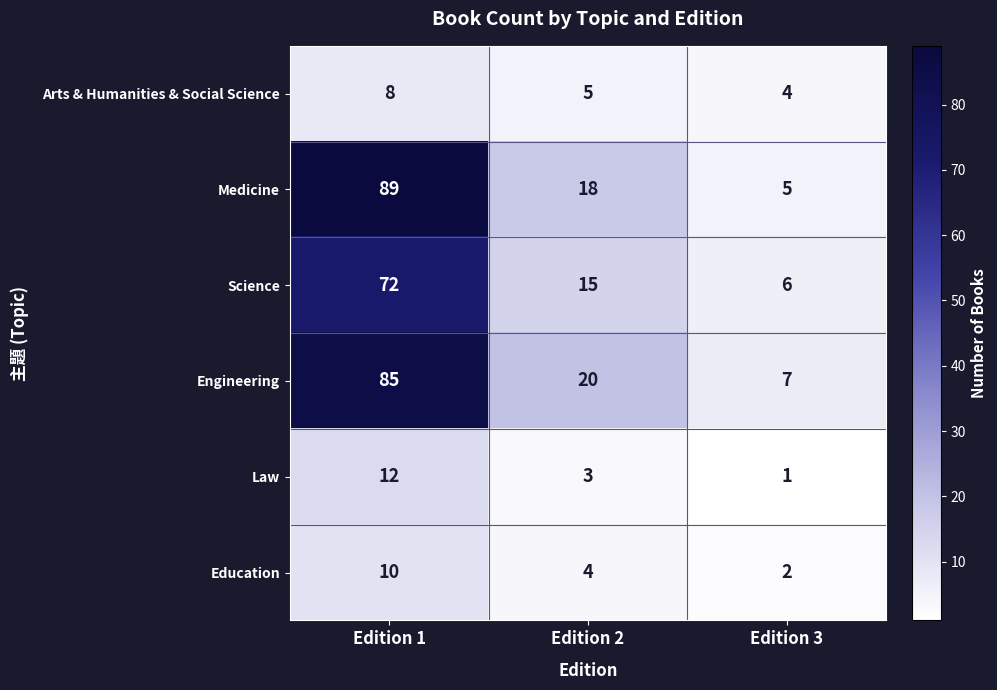

What is the difference between the highest and lowest values at Edition 1?

81